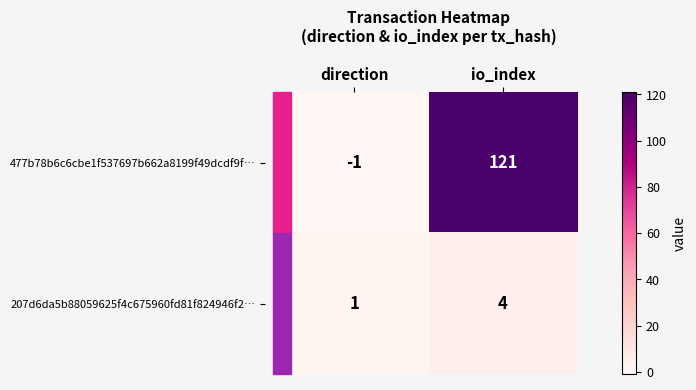

Which label corresponds to the largest value in the chart?

io_index